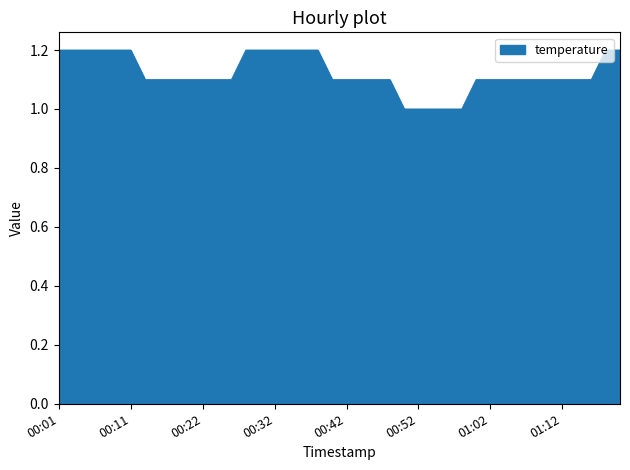

How many distinct data groups are displayed?

1